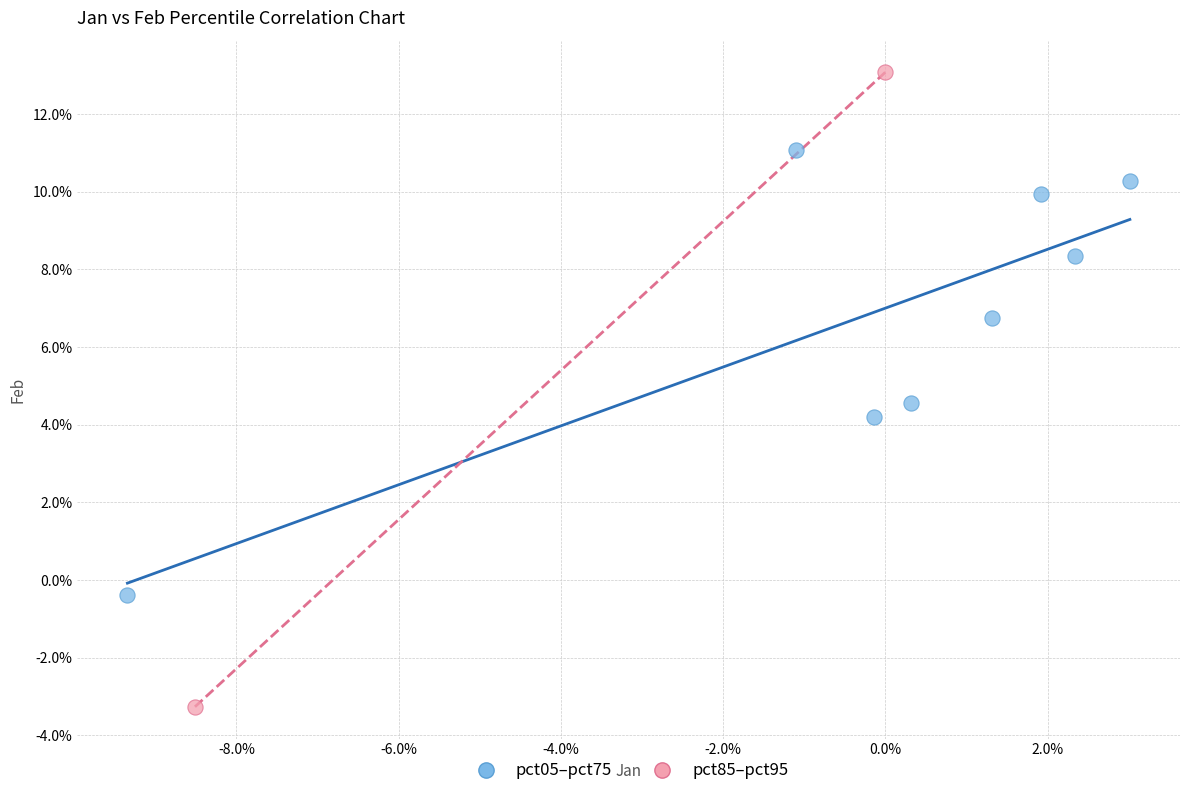

Which series contains the lowest Y value?

pct85–pct95